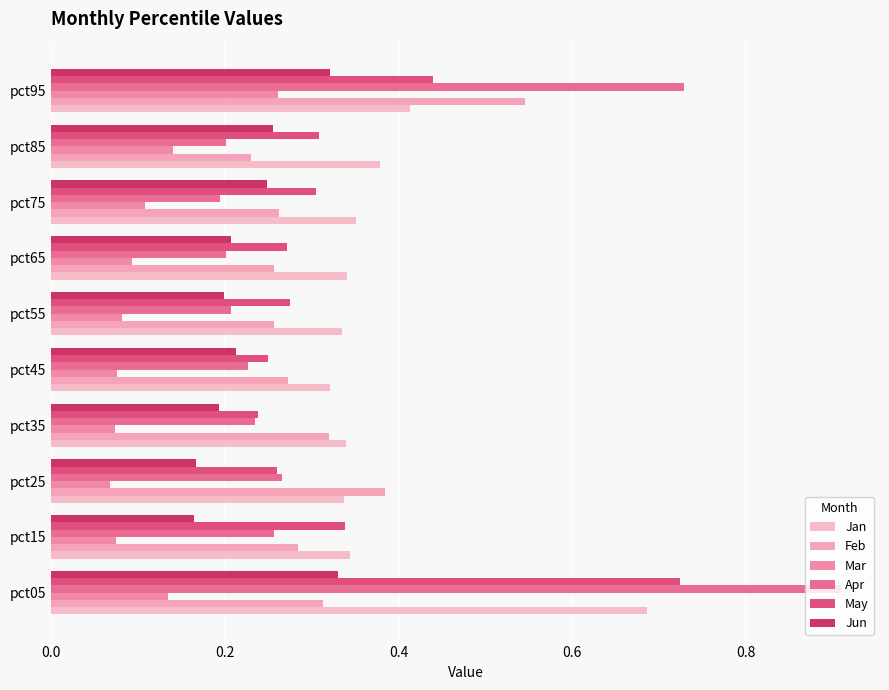

What is the lowest value of the Apr series?

0.2